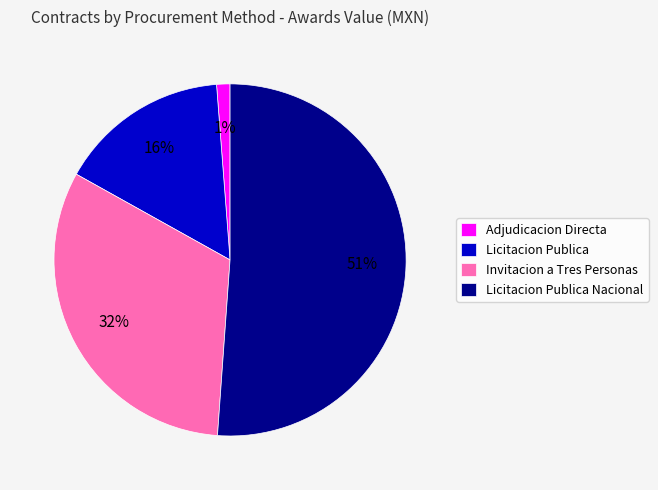

How many segments does this pie chart have?

4